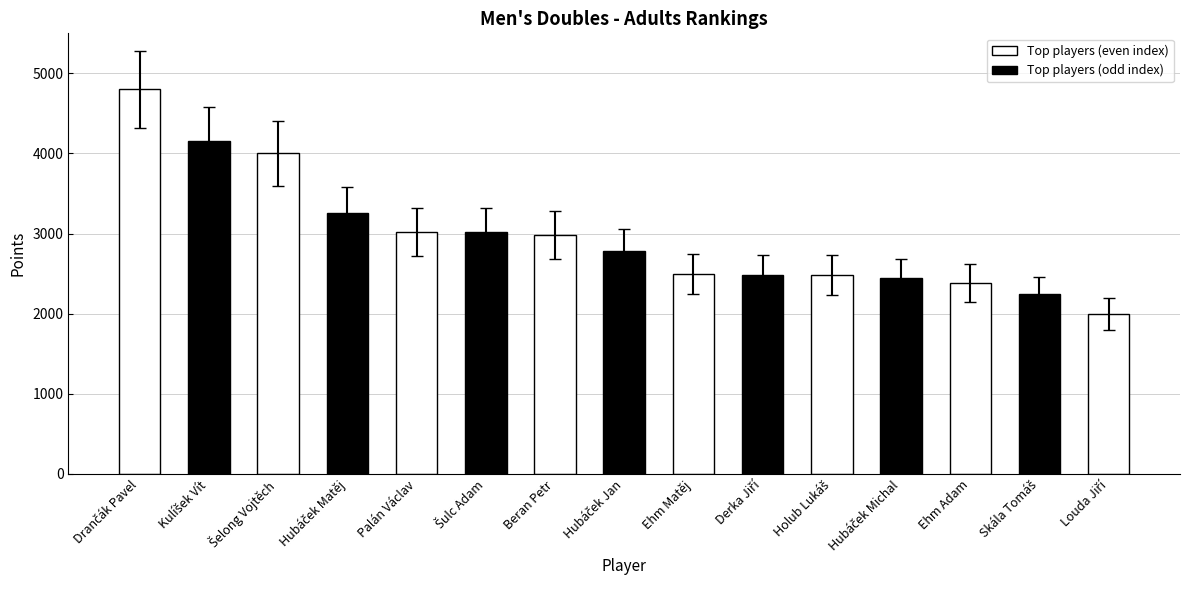

What is the sum of all values?

40086